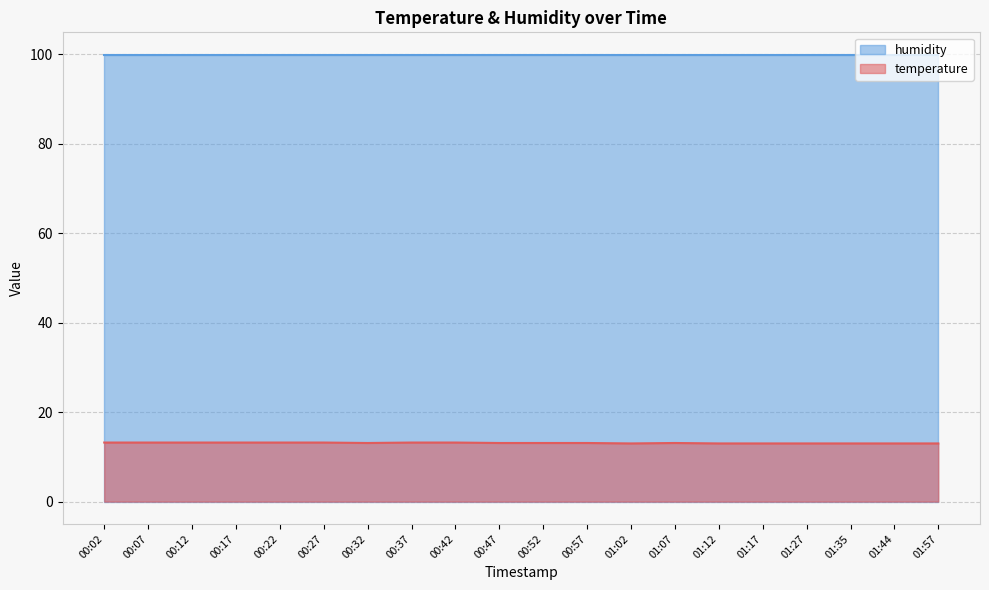

Rank the categories by value from highest to lowest.

00:02, 00:07, 00:12, 00:17, 00:22, 00:27, 00:37, 00:42, 00:32, 00:47, 00:52, 00:57, 01:07, 01:02, 01:12, 01:17, 01:27, 01:35, 01:44, 01:57